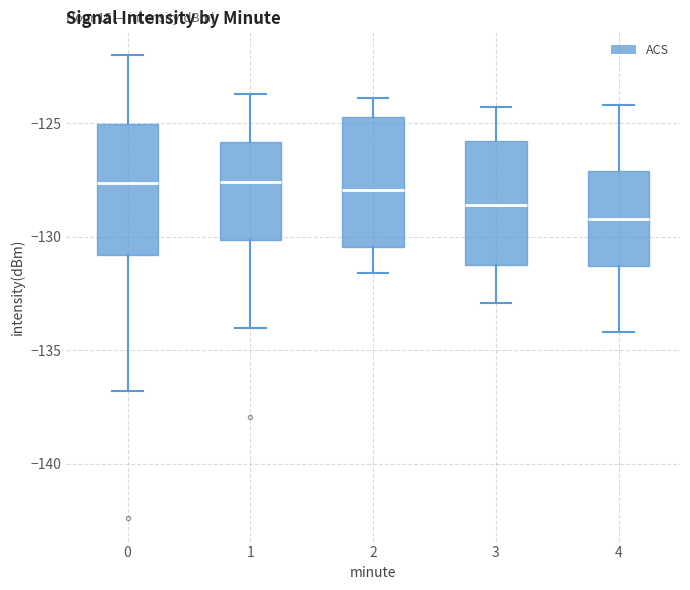

Which box's median line is the lowest?

4